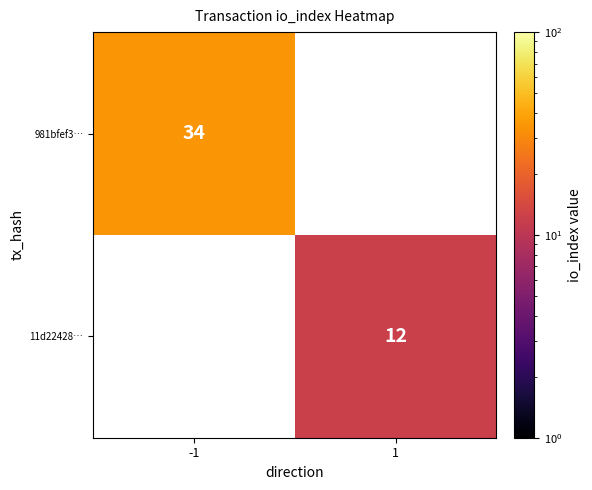

How many distinct data groups are displayed?

2